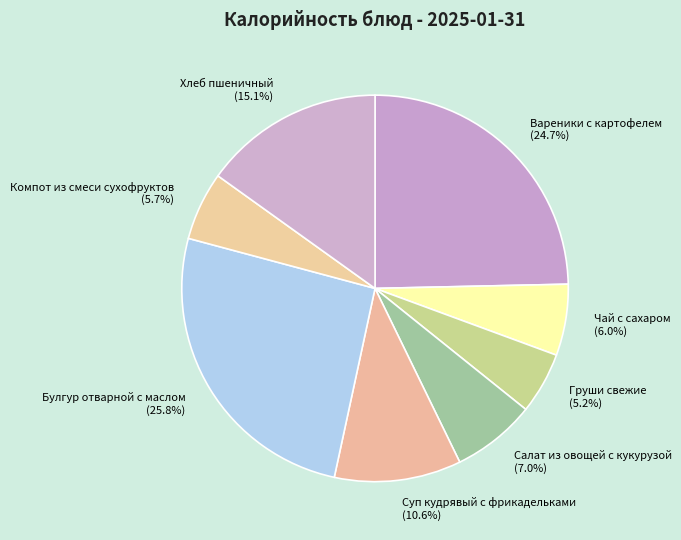

True or false: Булгур отварной с маслом accounts for 26% of the total.

True